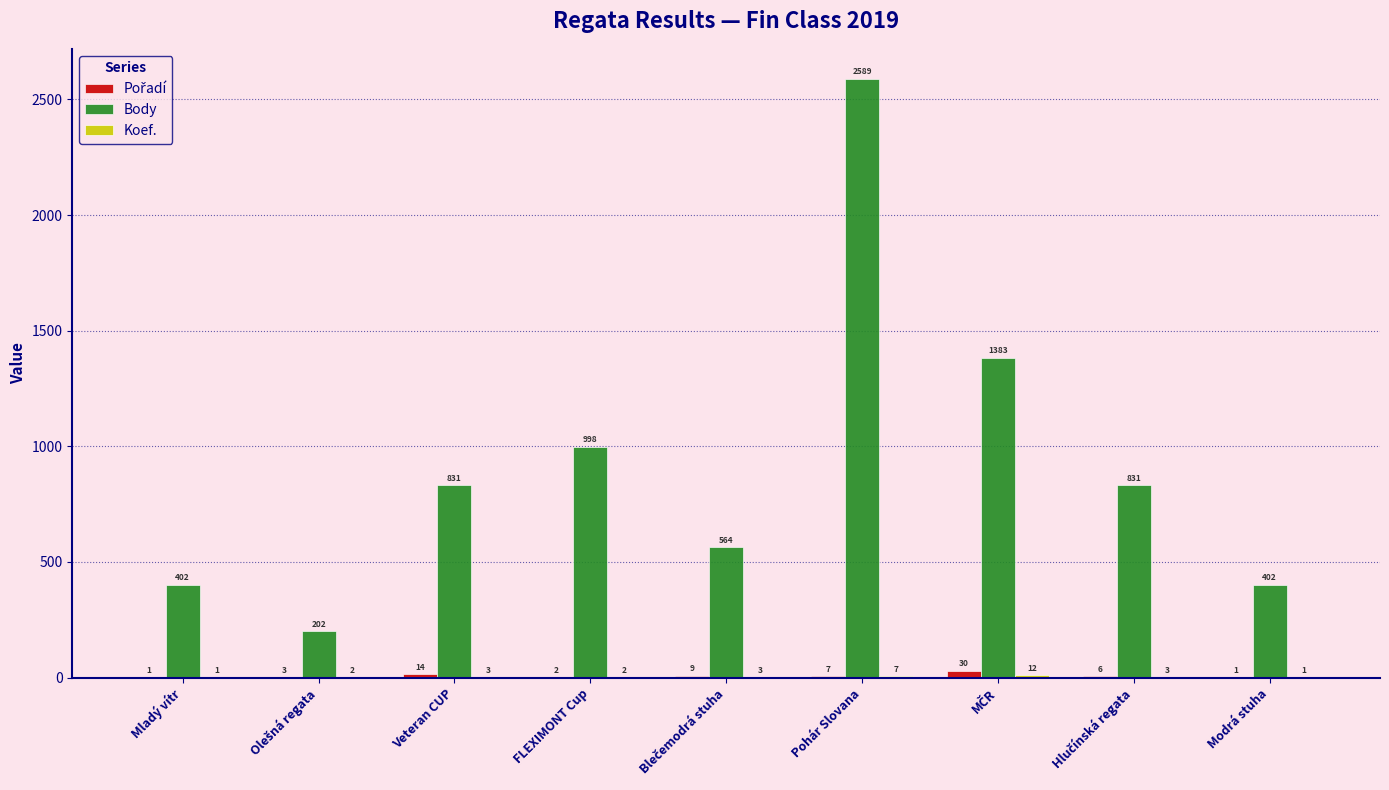

What value does the Body series have at Mladý vítr, to the nearest 100?

400